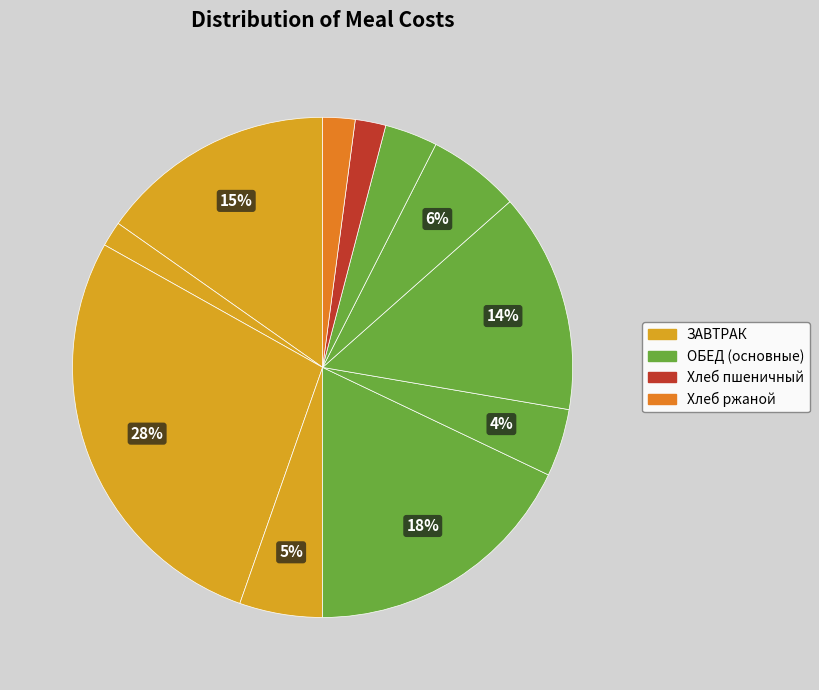

How many segments does this pie chart have?

11